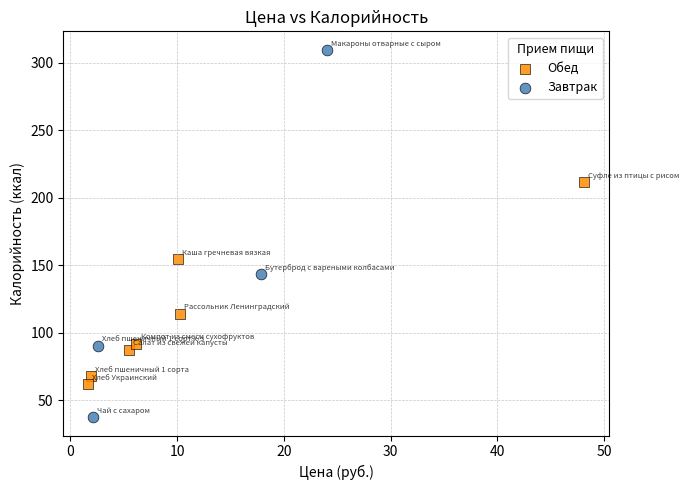

Which series contains the lowest Y value?

Завтрак